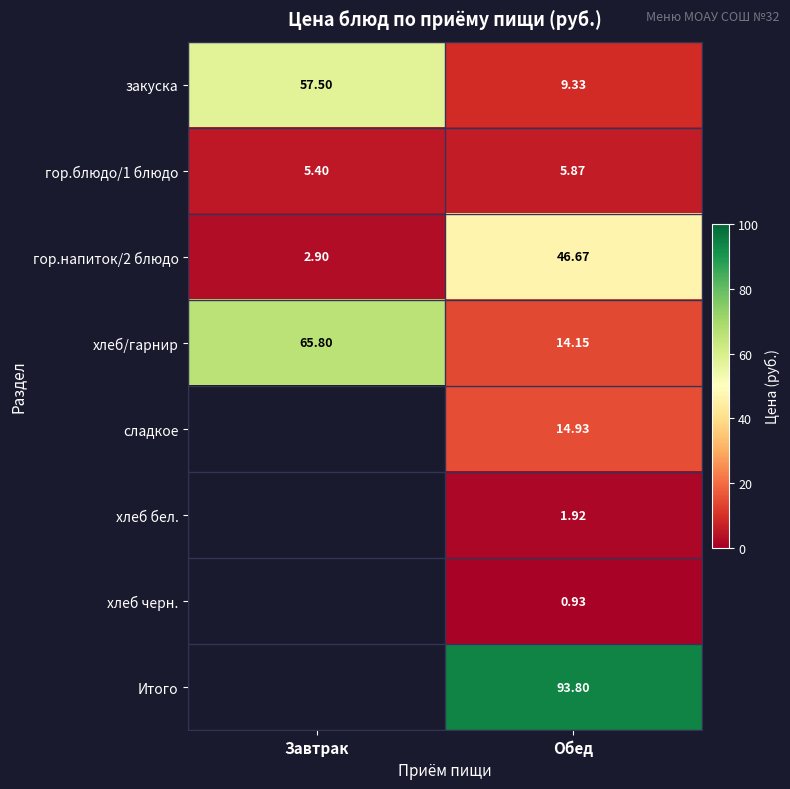

What is the sum of all закуска values?

66.8